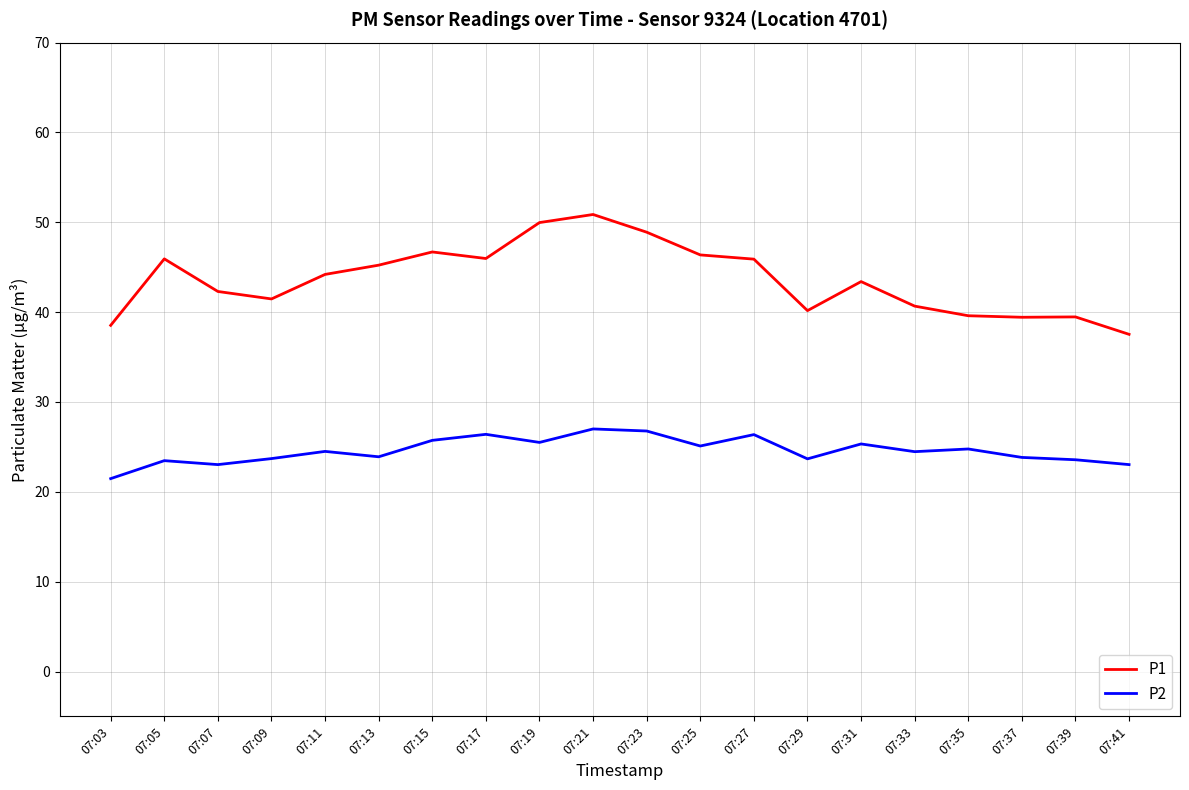

True or false: P1 and P2 cross at least once.

False